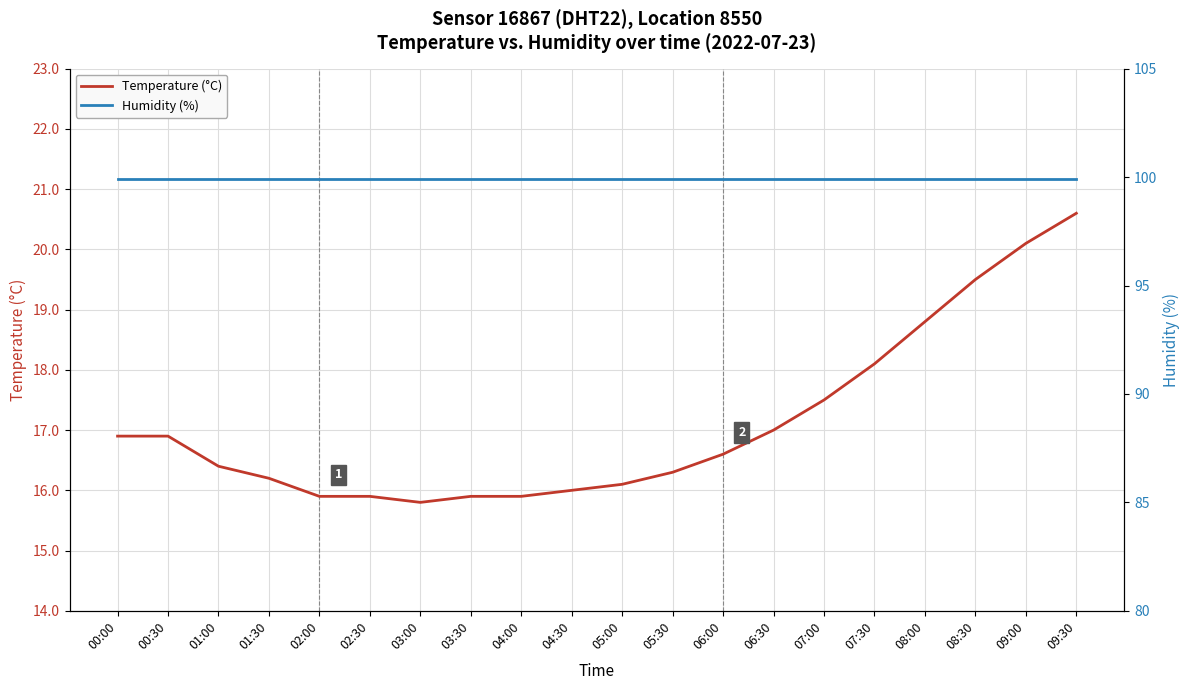

What is the value of the Humidity (%) point at the 14th from the left?

99.9